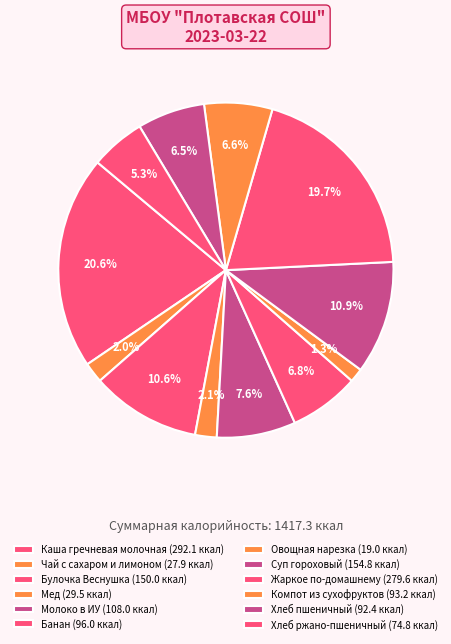

How many slices are in this pie chart?

12